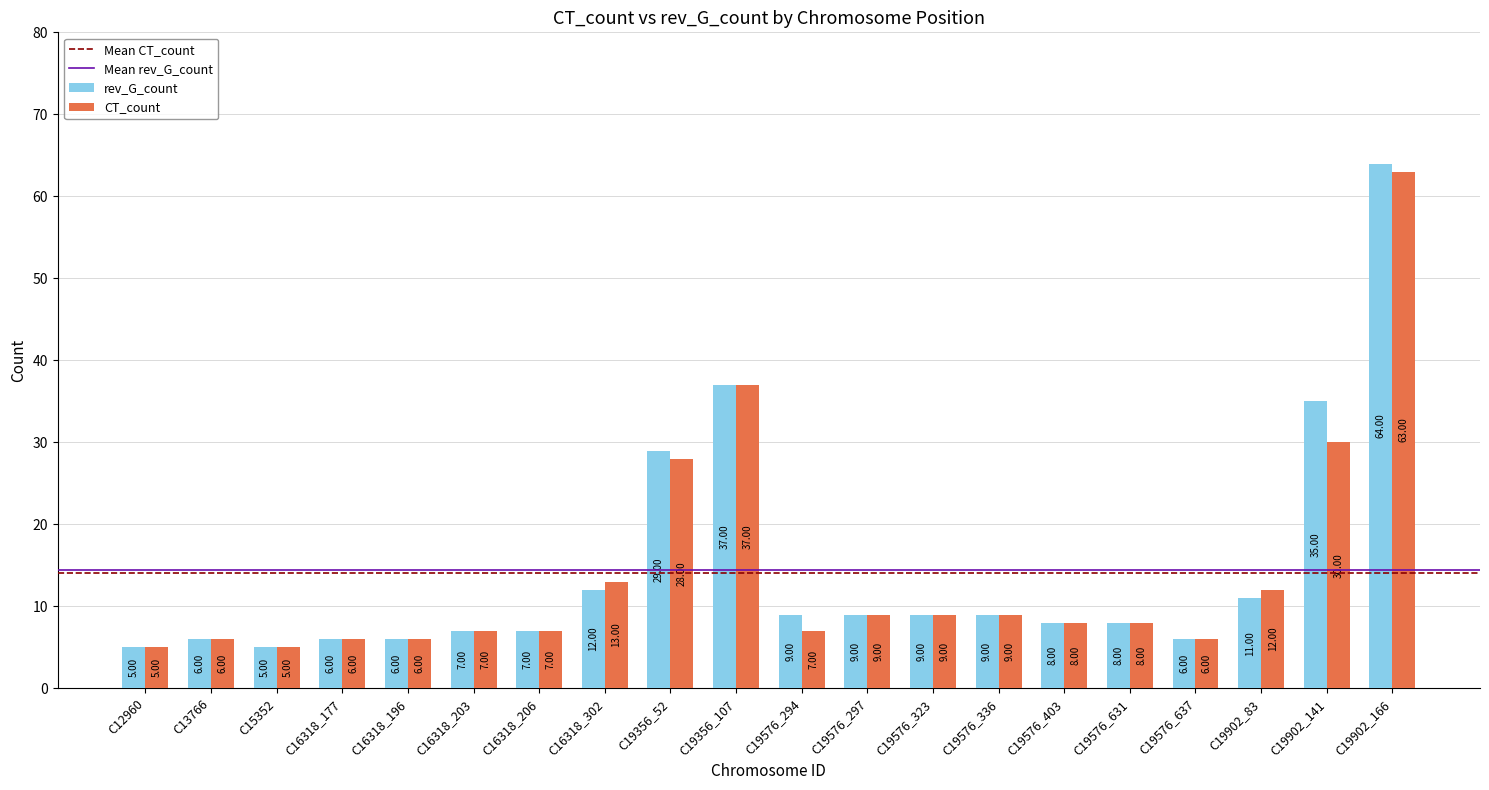

Which series has the largest range (max minus min)?

rev_G_count